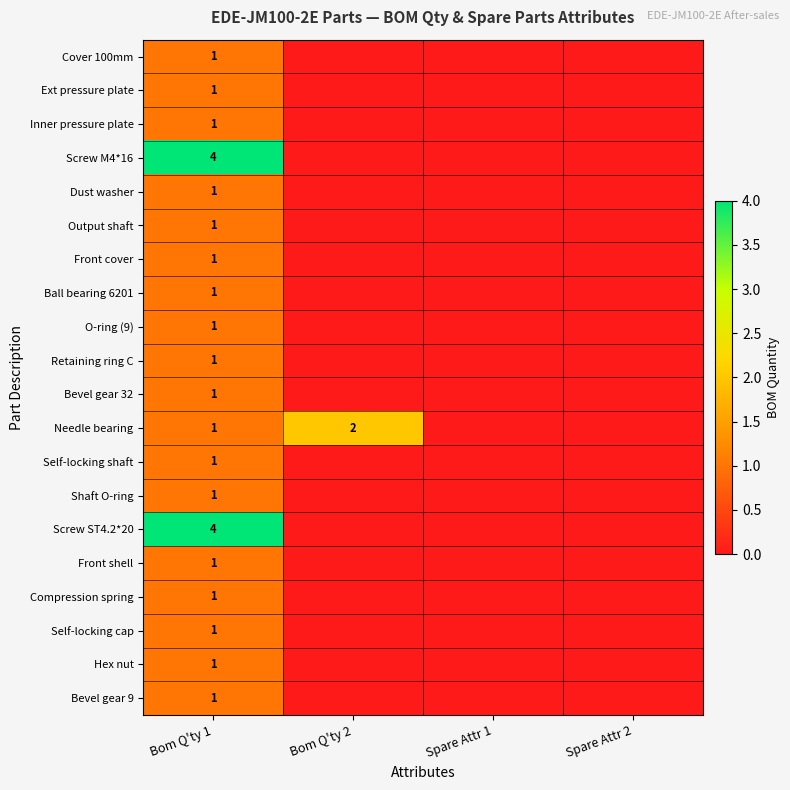

At how many categories does at least one series exceed 0?

2